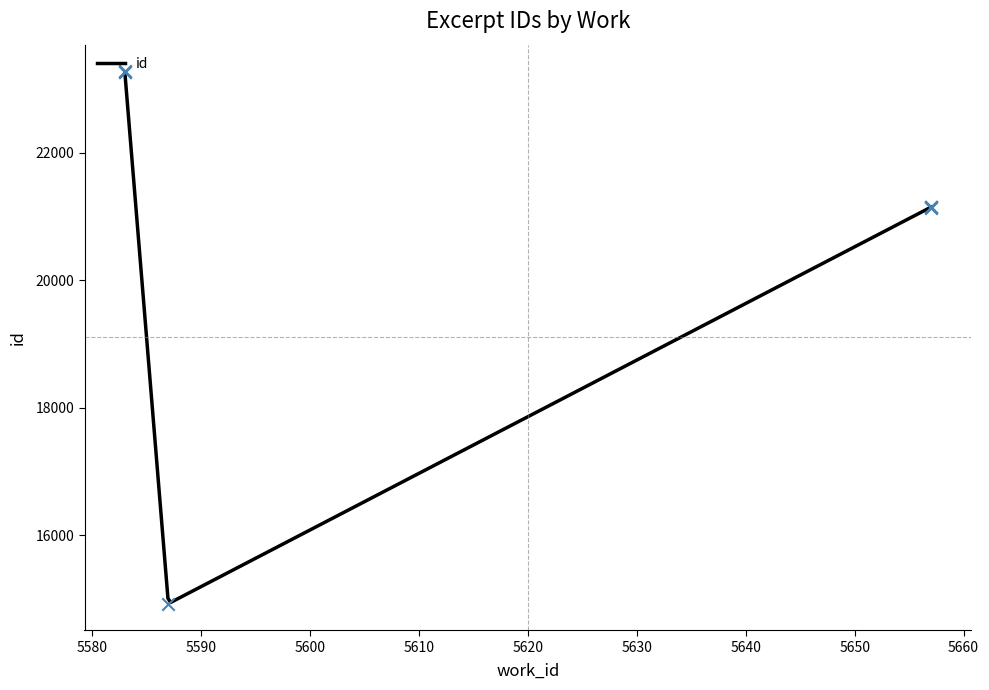

What is the change in value from 5587 to 5583?

+8343